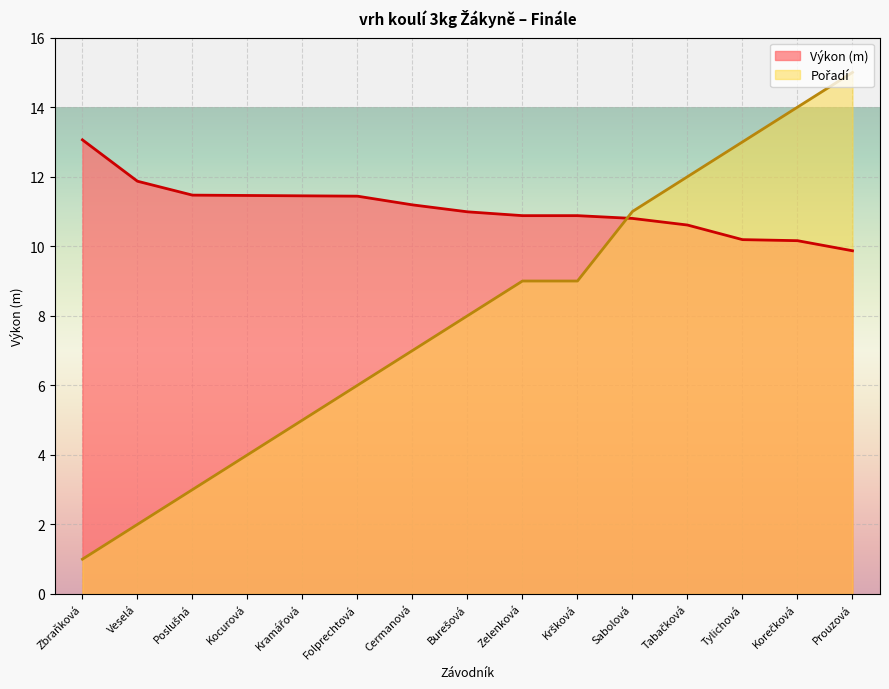

True or false: Pořadí has a value of 4.0 at Kocurová.

True